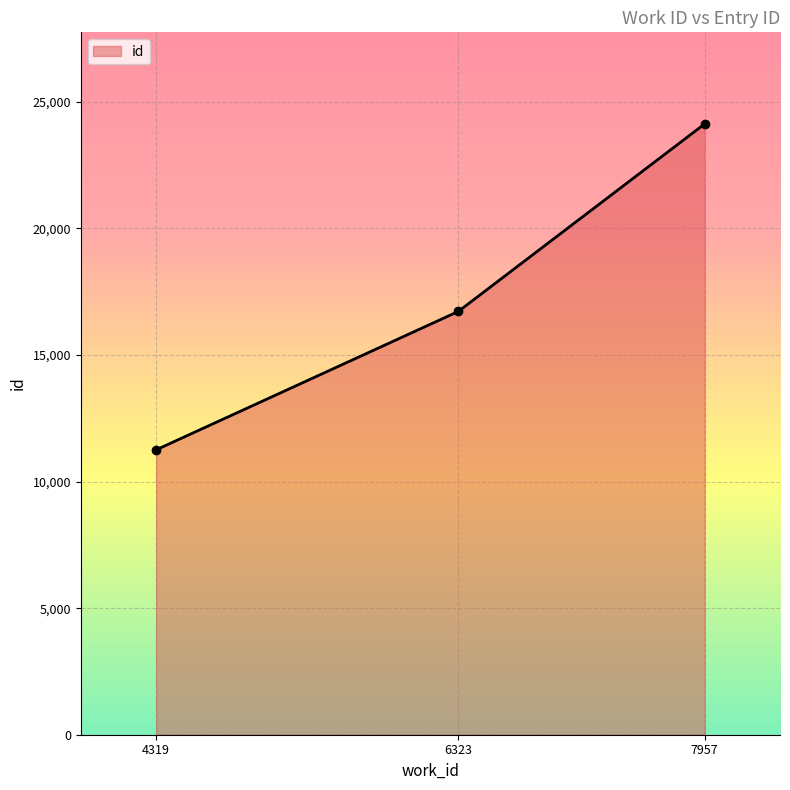

Which has a higher value, 4319 or 6323?

6323